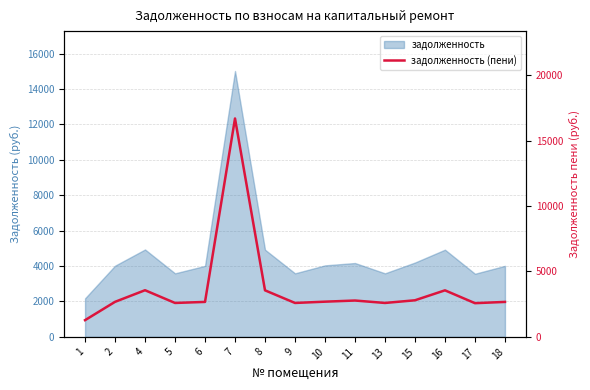

At which label is the value closest to 8990?

4